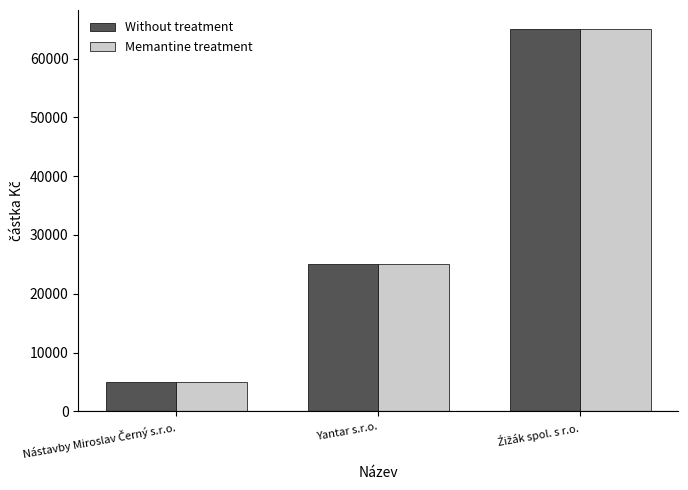

How many distinct data groups are displayed?

2